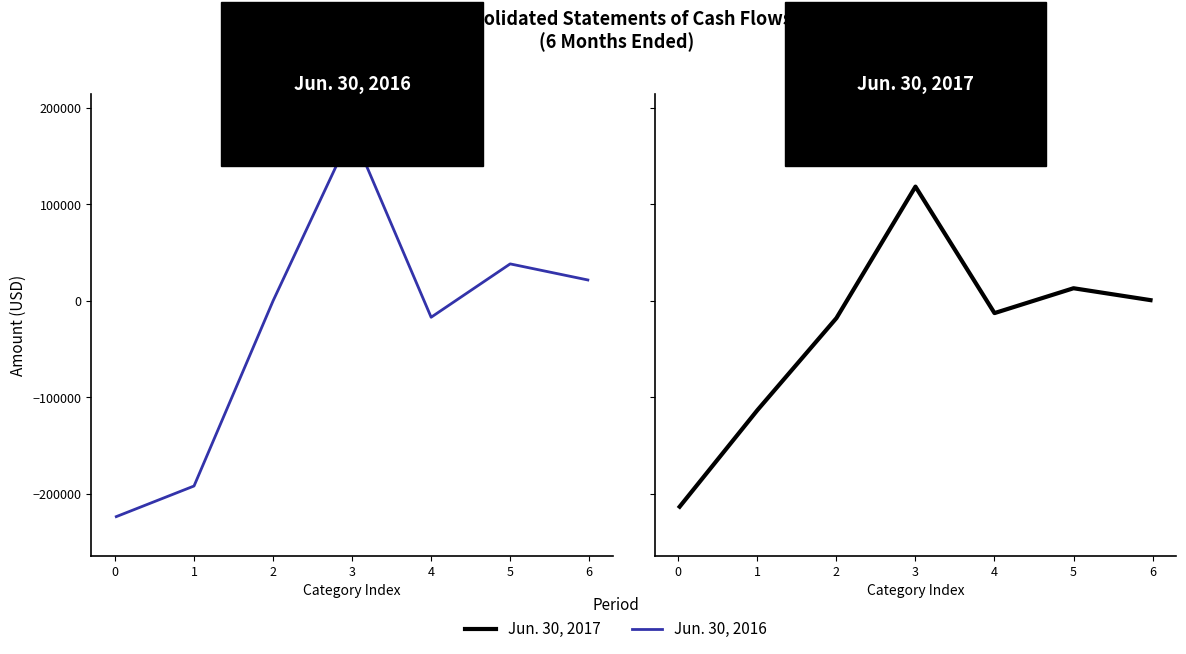

The value of Jun. 30, 2017 at 3 is 118500. True or false?

True